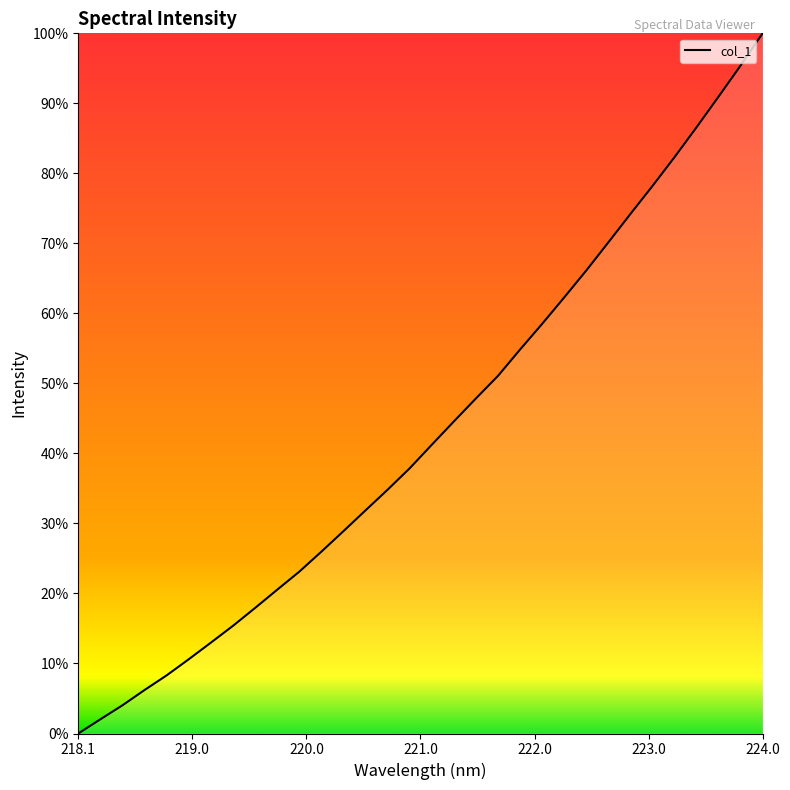

Does the chart display data point markers on the line(s)?

No